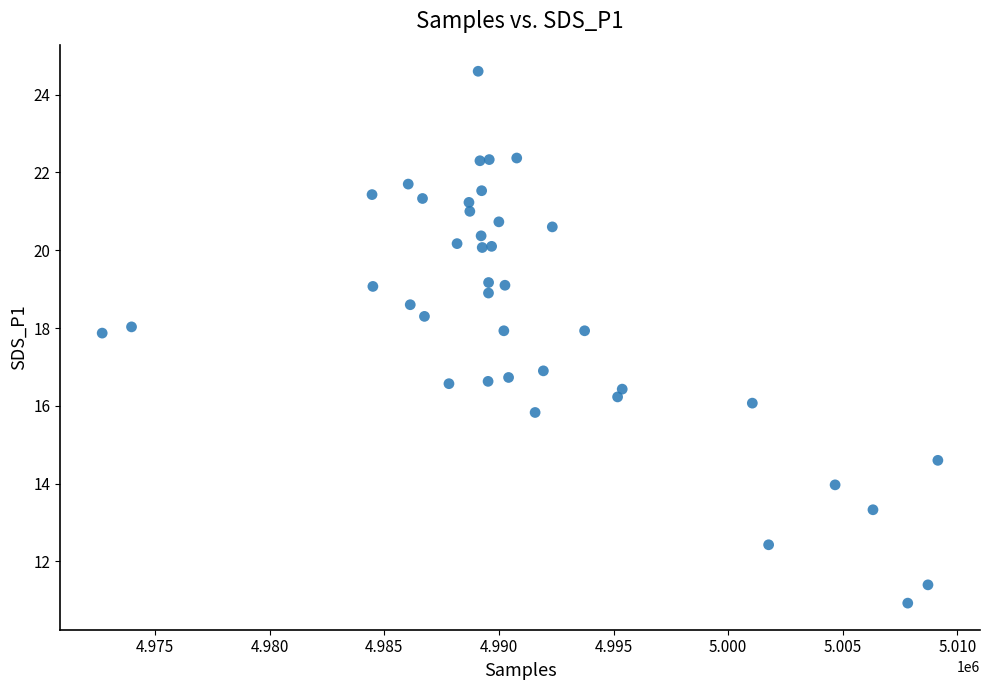

What is the range of X values (max minus min)?

36462.0